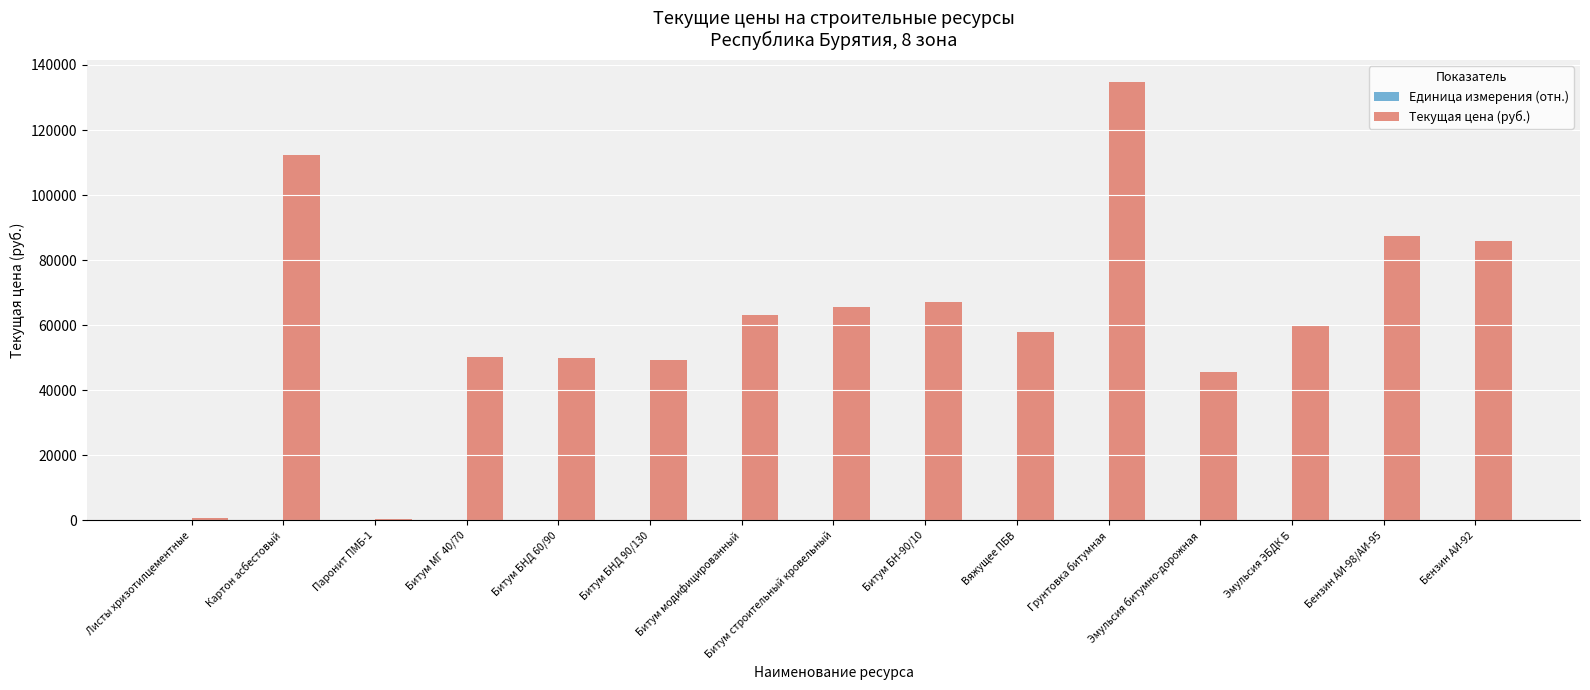

At which category is the sum across all series the highest?

Грунтовка битумная